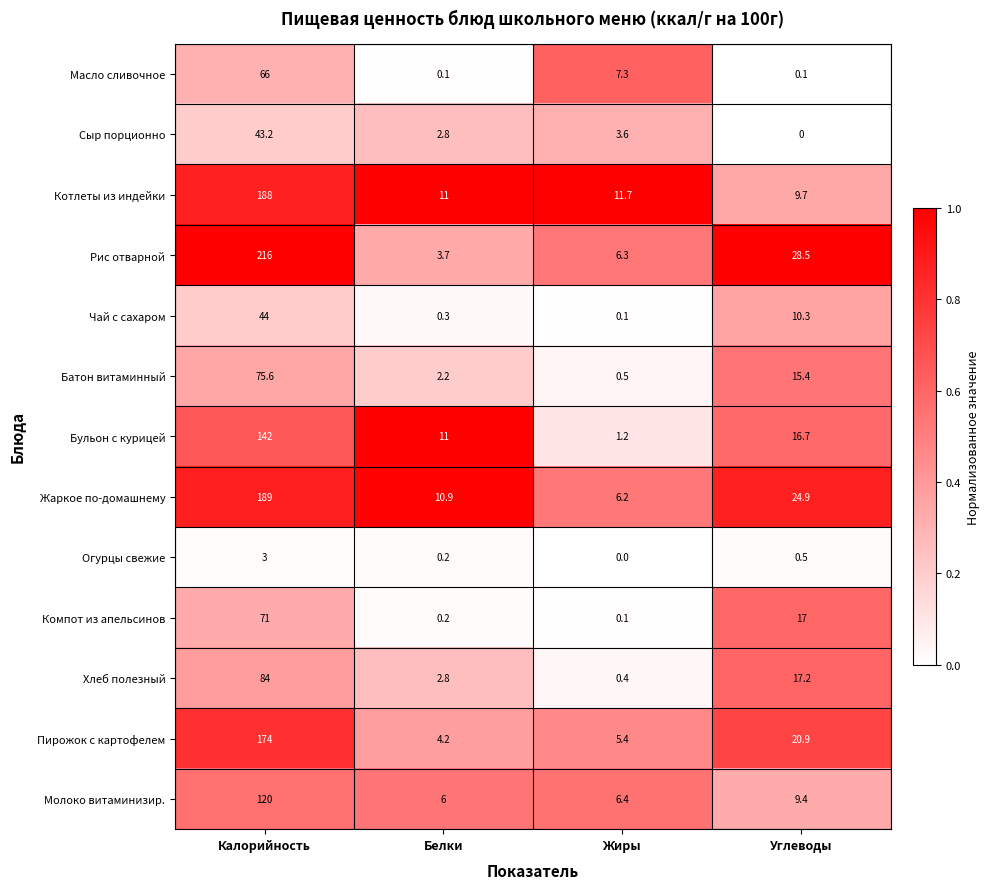

At which label does Огурцы свежие reach its peak?

Калорийность